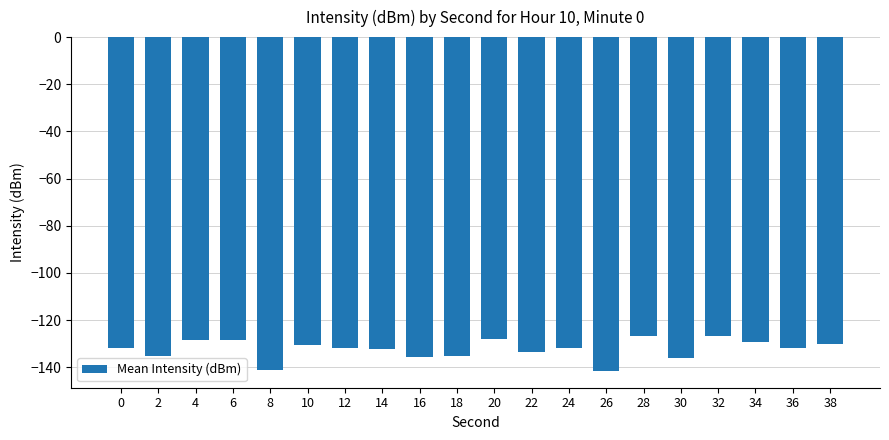

Is it true that the value at 6 is -199.6?

False